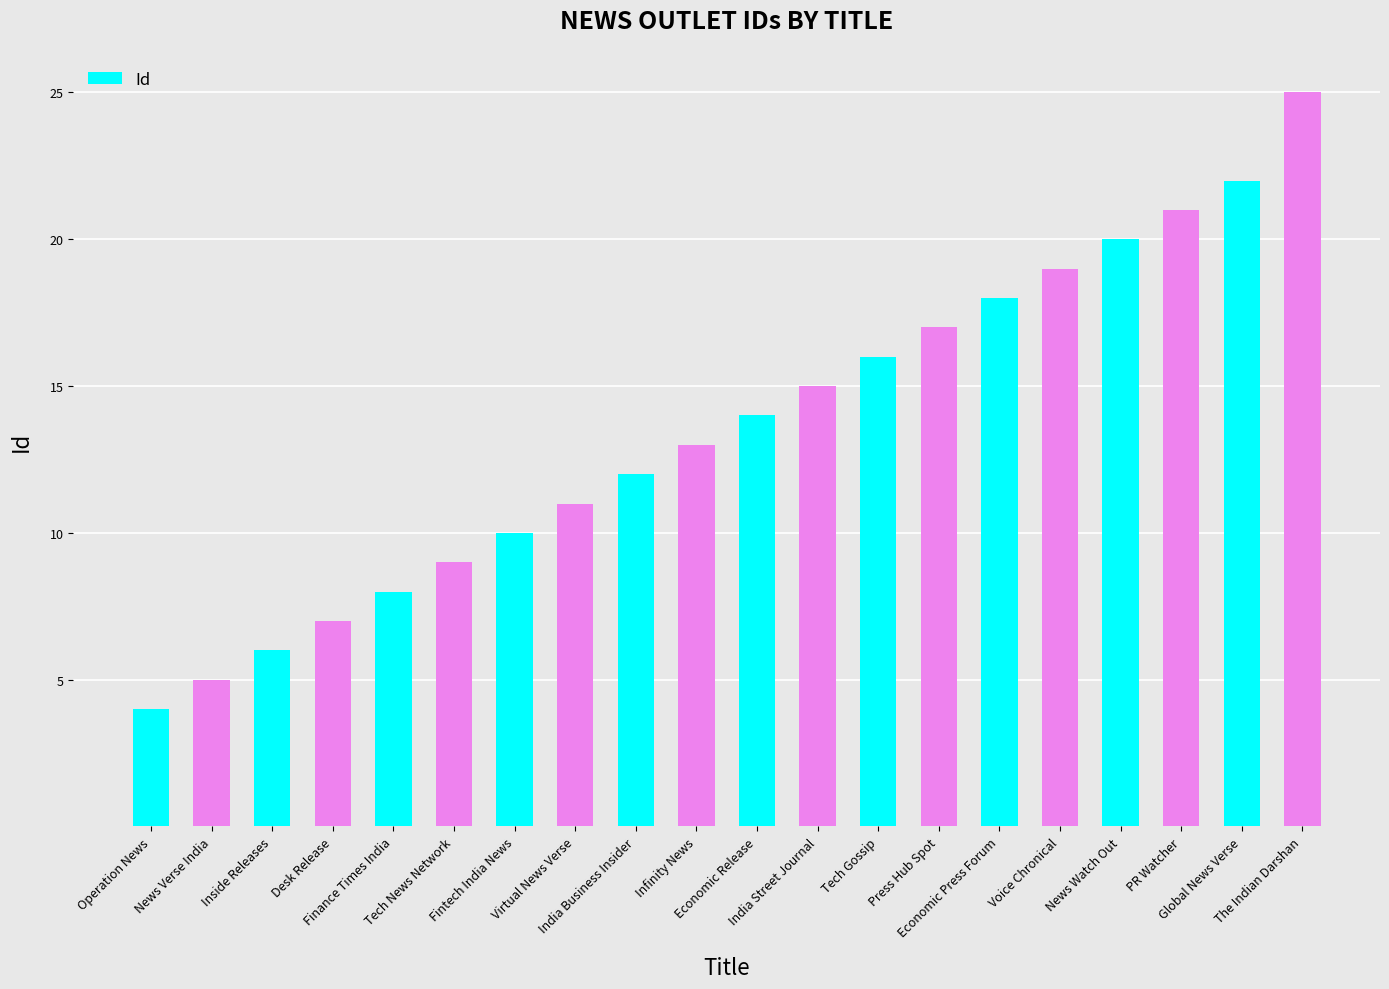

How many bars are there in total?

20